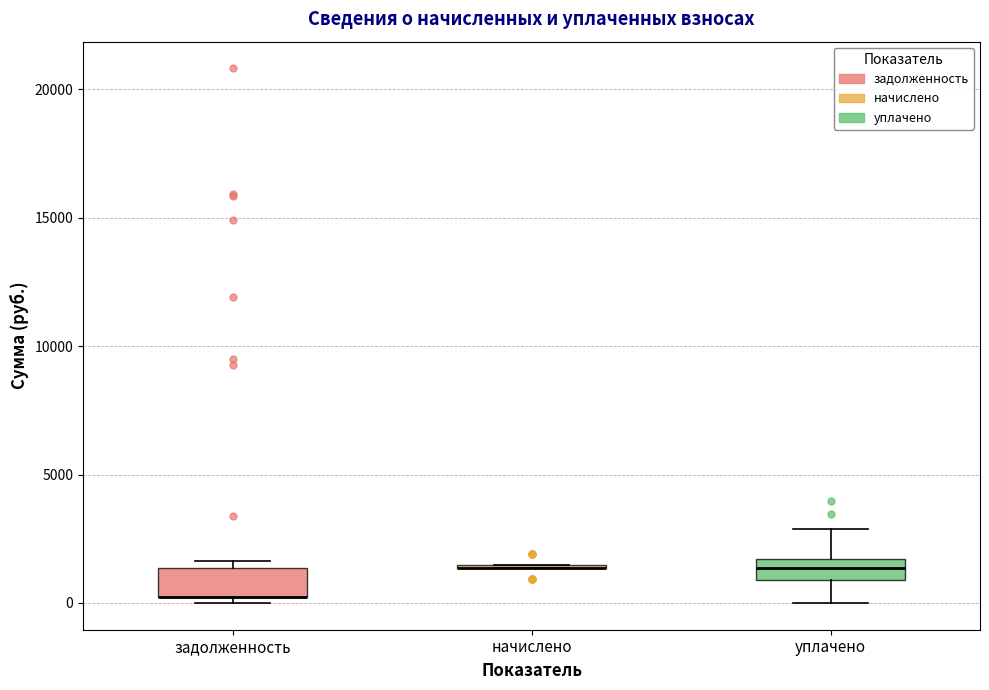

Reading left to right, transcribe this box plot: for each box, give where its median line is, the range the box spans, and where its two whiskers end, as read against the y-axis. The values are not printed on the chart, so give them approximately, as read against the axis.

задолженность: median 0 (drawn on the box's lower edge), box 0 to 1500, whiskers 0 (just below the box's lower edge) to 1500 (just above the box's upper edge)
начислено: box collapsed to a line at 1500, whiskers 1500 to 1500
уплачено: median 1500 (inside the box), box 1000 to 1500, whiskers 0 to 3000